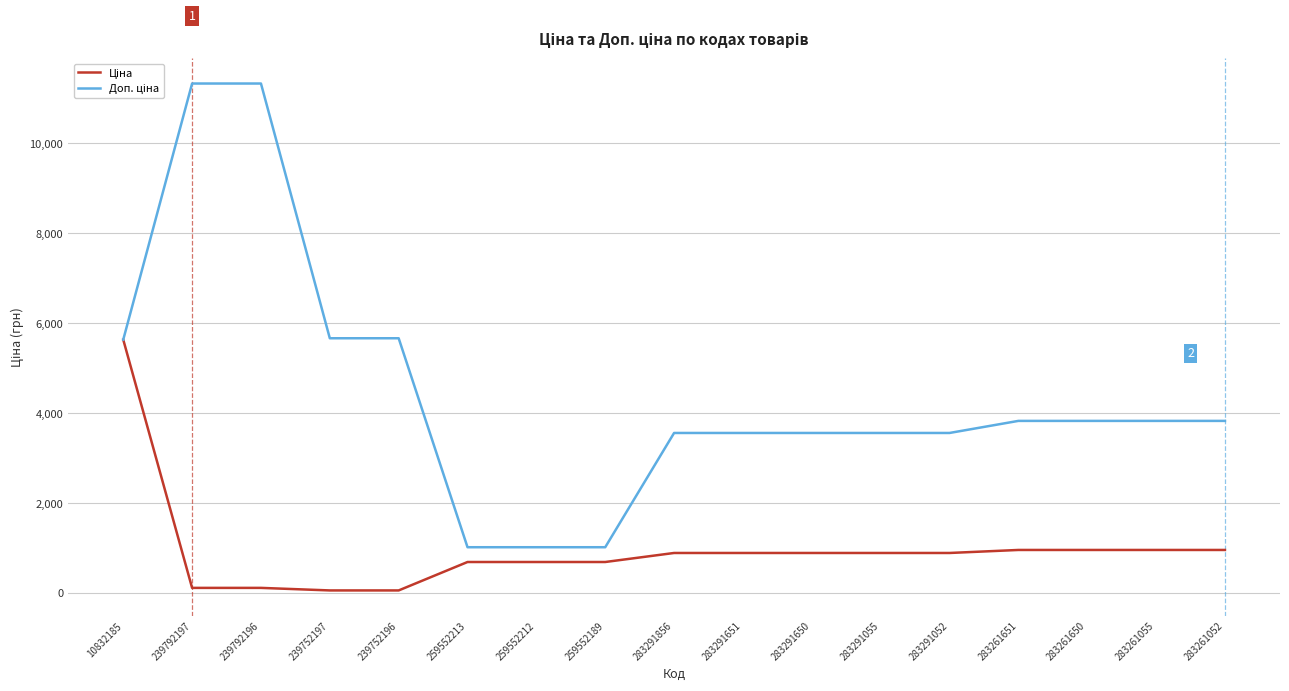

What is the difference between the highest and lowest values at 283261052?

2871.3